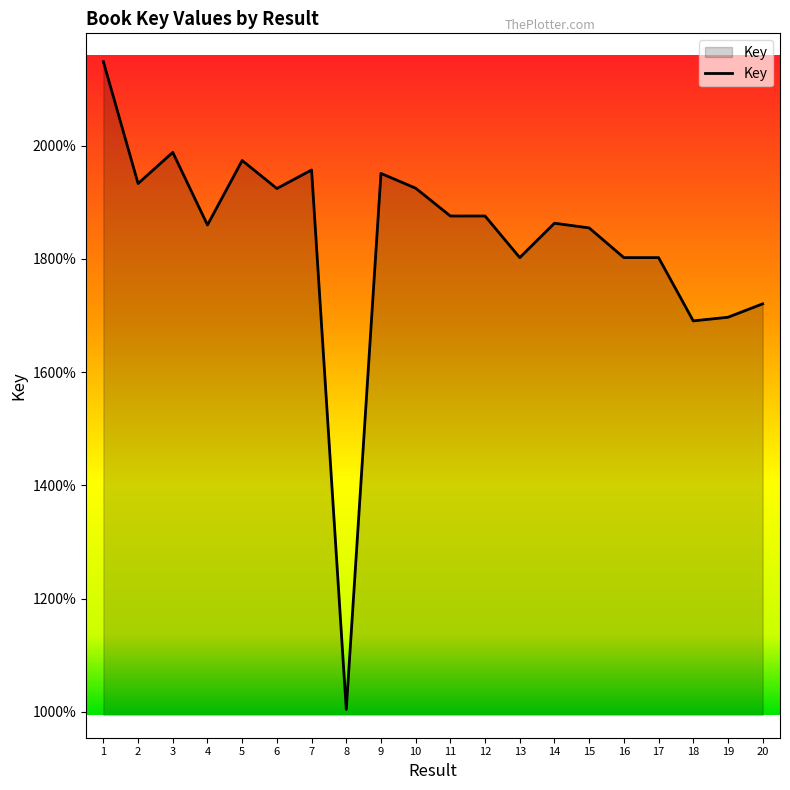

Which has a higher value, 19 or 14?

14